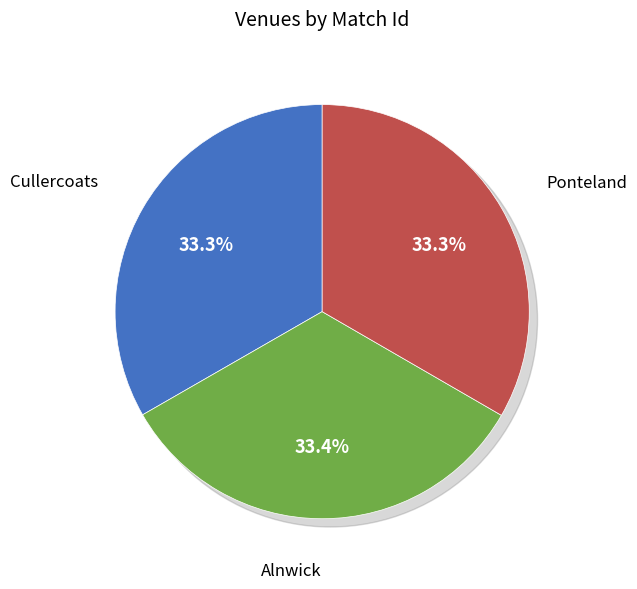

The Ponteland slice represents 45% of the pie. True or false?

False